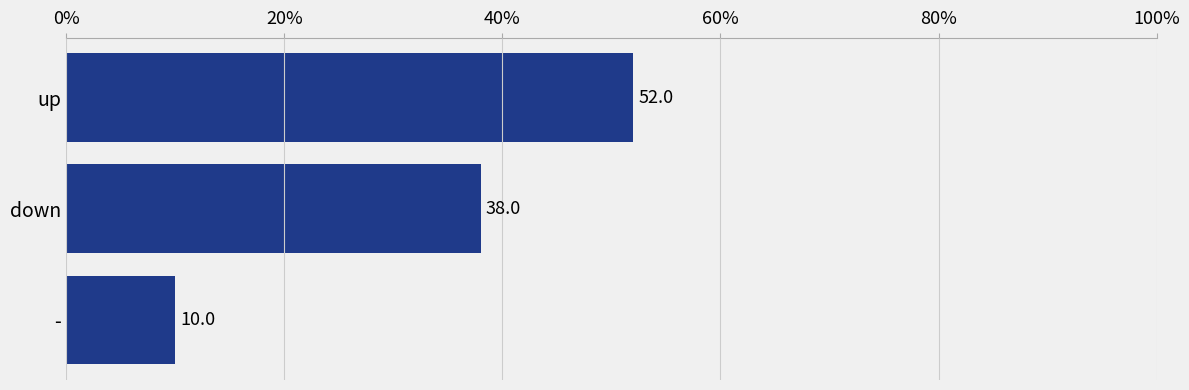

How many values are between 10 and 52?

3